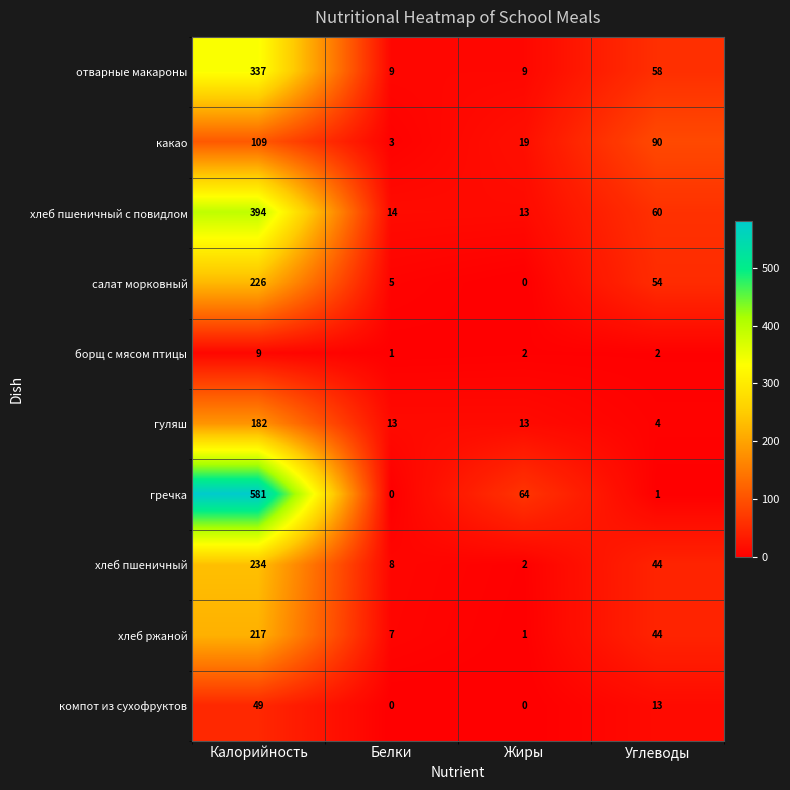

Which series has the largest total across all categories?

гречка